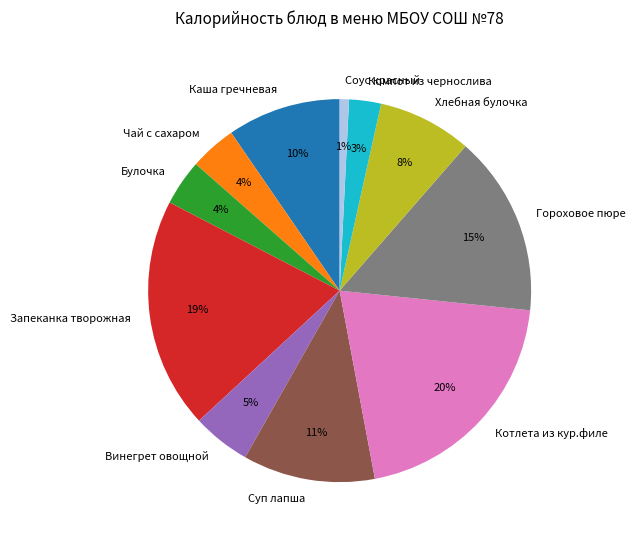

How many segments does this pie chart have?

11